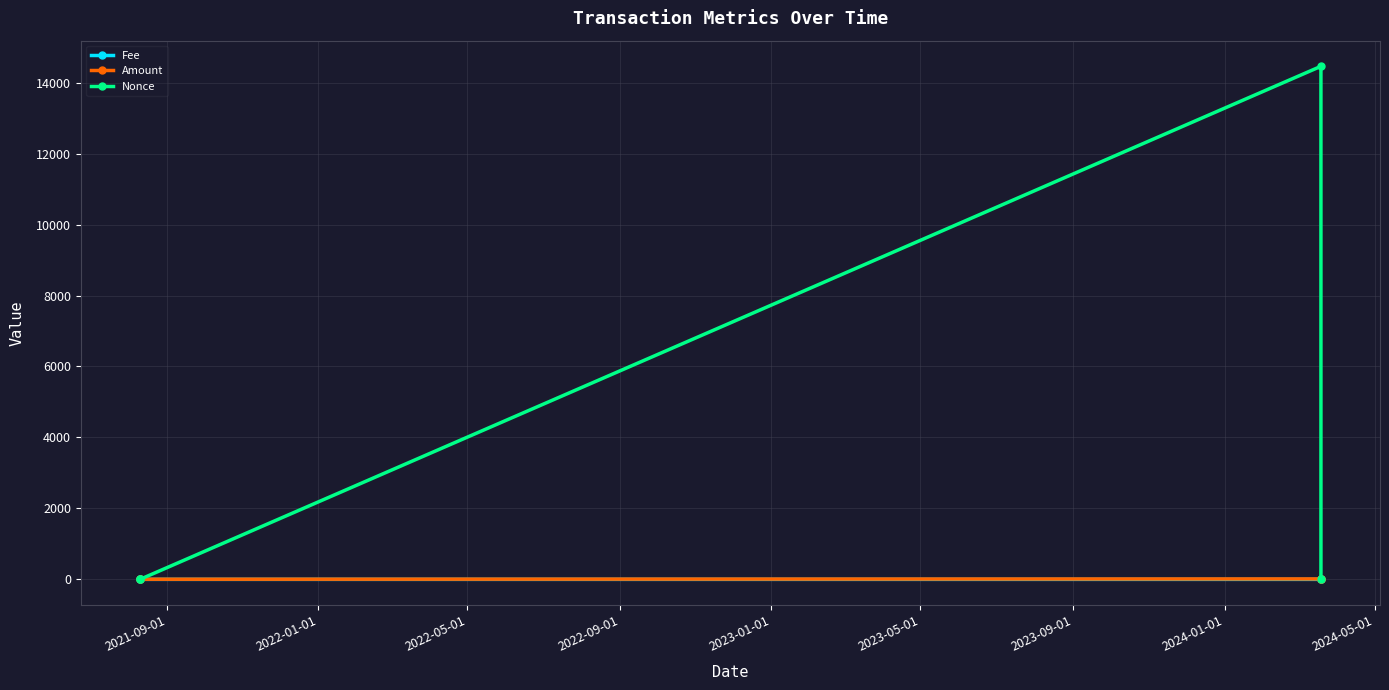

What is the maximum value shown in the chart?

14459.0